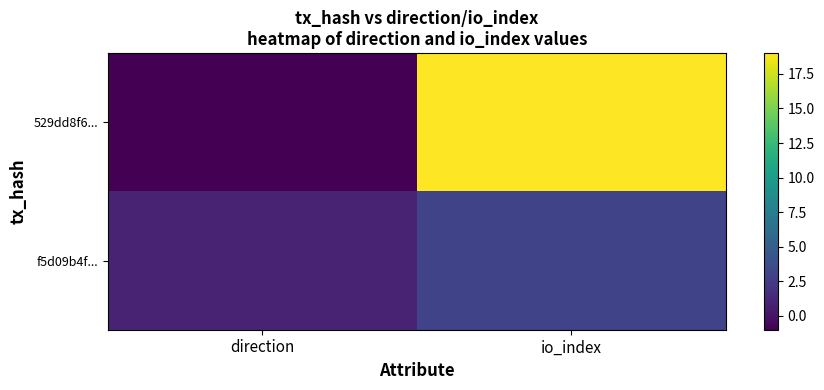

Rank the series by their average value, from lowest to highest.

f5d09b4f..., 529dd8f6...